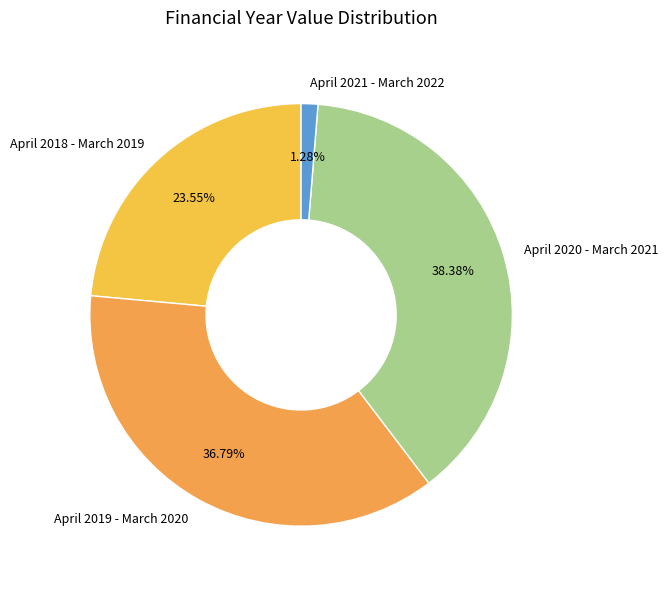

To the nearest percent, what portion does April 2020 - March 2021 represent?

38%